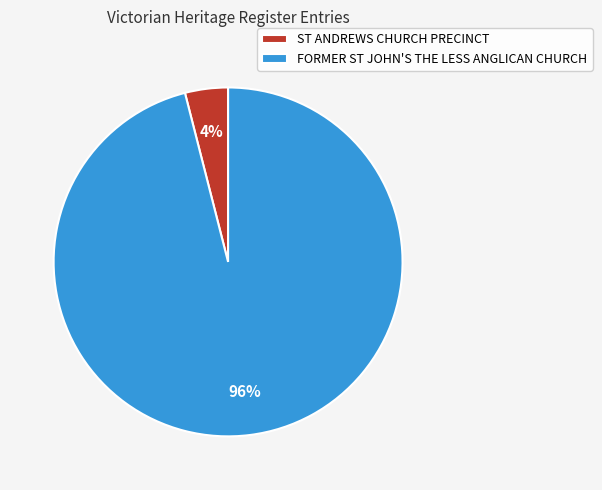

To the nearest percent, what is the average slice percentage?

50%